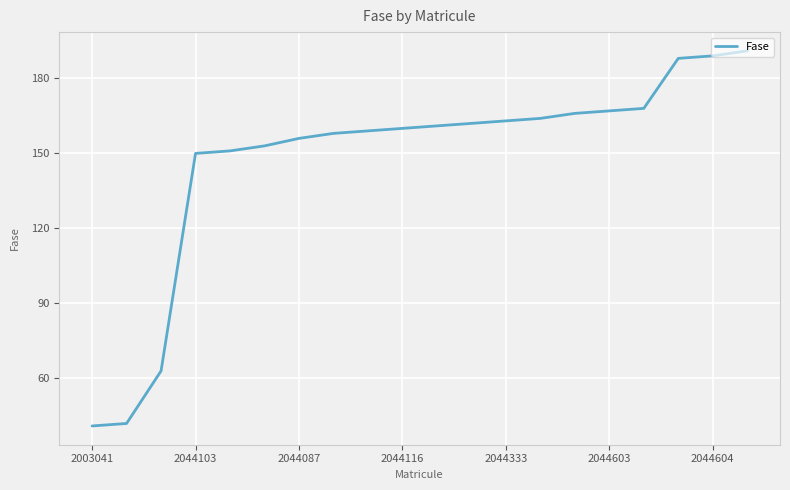

What is the maximum value shown in the chart?

191